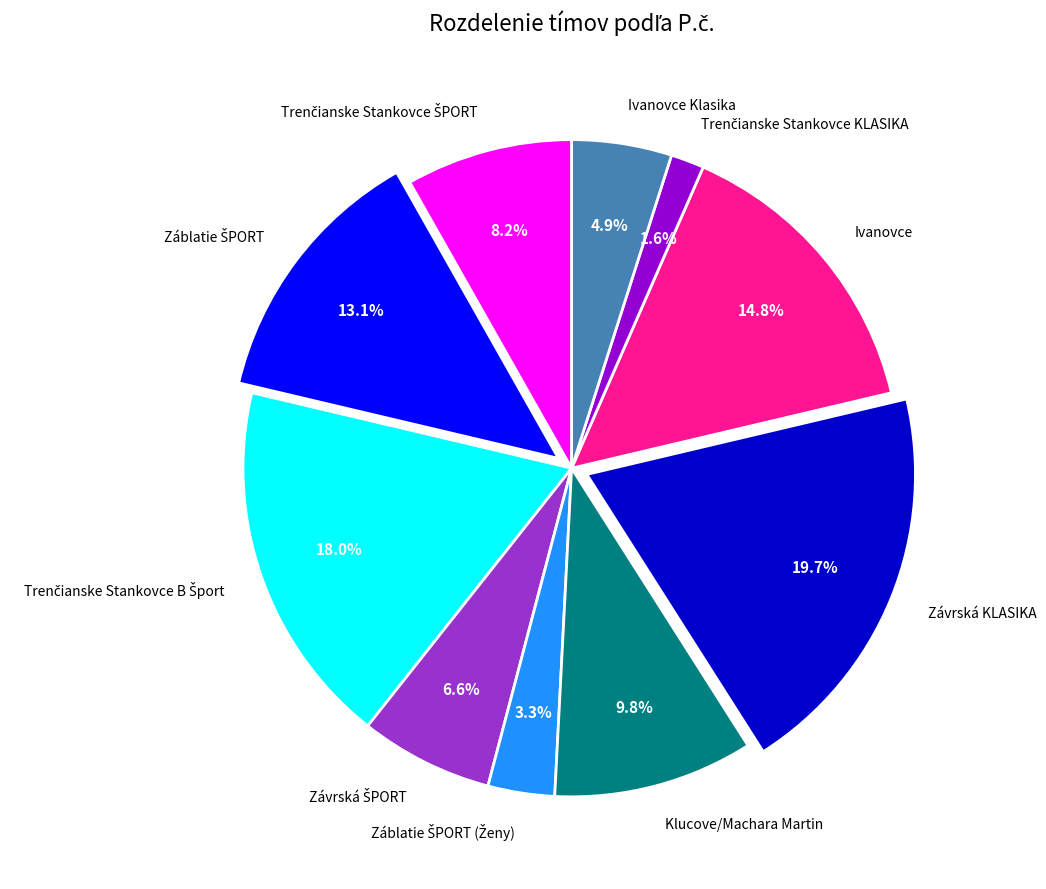

Which slice is the largest?

Závrská KLASIKA